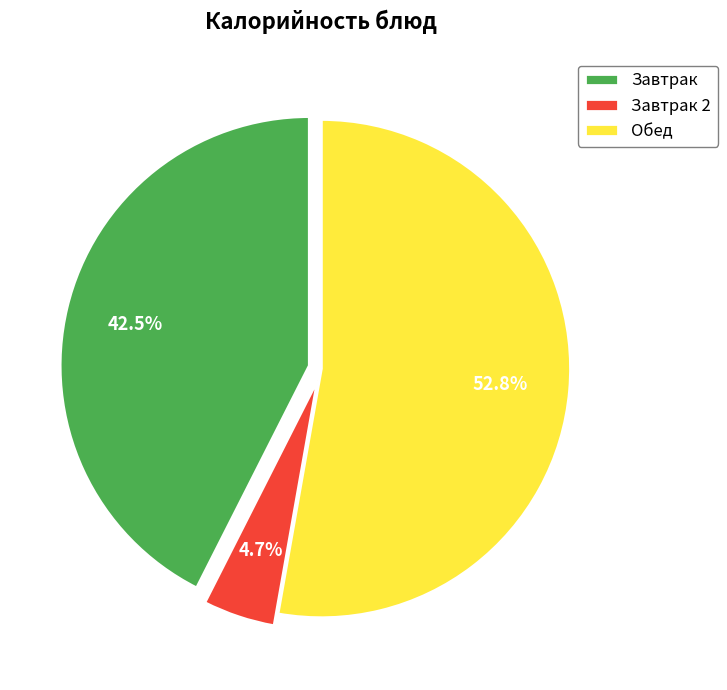

How many segments does this pie chart have?

3